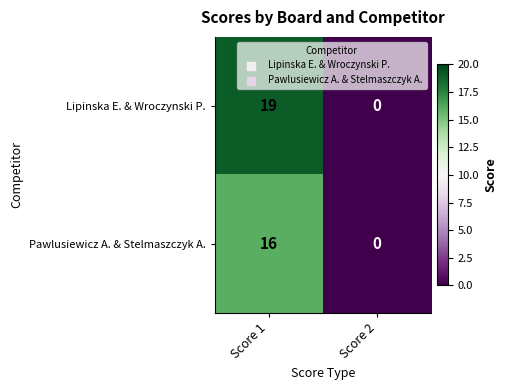

What is the difference between the maximum and minimum values in the Lipinska E. & Wroczynski P. series?

19